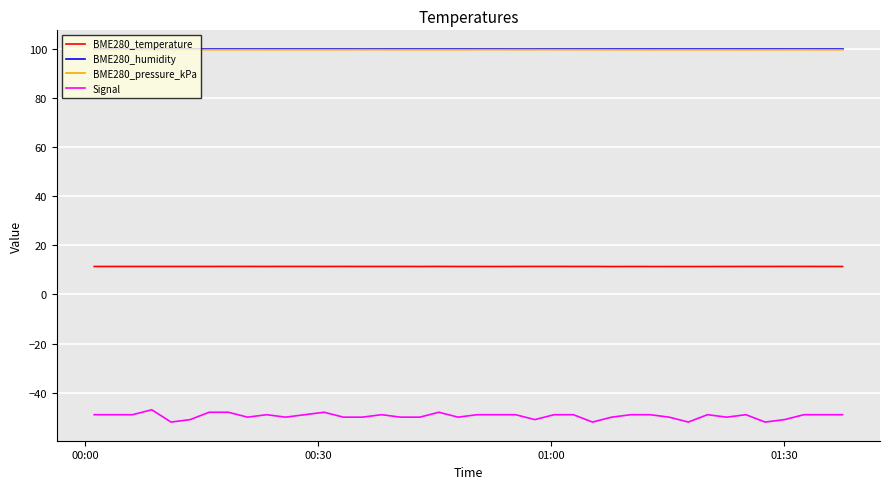

Reading right to left, extract all data points from this chart.

BME280_temperature: 11.4	11.4	11.4	11.4	11.4	11.4	11.4	11.4	11.4	11.4	11.4	11.4	11.4	11.4	11.4	11.4	11.4	11.4	11.4	11.4	11.4	11.4	11.4	11.4	11.4	11.4	11.4	11.4	11.4	11.4	11.4	11.4	11.4	11.4	11.4	11.4	11.4	11.4	11.4	11.4
BME280_humidity: 100.0	100.0	100.0	100.0	100.0	100.0	100.0	100.0	100.0	100.0	100.0	100.0	100.0	100.0	100.0	100.0	100.0	100.0	100.0	100.0	100.0	100.0	100.0	100.0	100.0	100.0	100.0	100.0	100.0	100.0	100.0	100.0	100.0	100.0	100.0	100.0	100.0	100.0	100.0	100.0
BME280_pressure_kPa: 99.7	99.7	99.7	99.7	99.7	99.7	99.7	99.7	99.7	99.7	99.7	99.7	99.7	99.7	99.7	99.7	99.7	99.7	99.7	99.7	99.7	99.7	99.7	99.7	99.7	99.7	99.7	99.7	99.7	99.7	99.7	99.7	99.7	99.7	99.7	99.7	99.7	99.7	99.7	99.7
Signal: -49.0	-49.0	-49.0	-51.0	-52.0	-49.0	-50.0	-49.0	-52.0	-50.0	-49.0	-49.0	-50.0	-52.0	-49.0	-49.0	-51.0	-49.0	-49.0	-49.0	-50.0	-48.0	-50.0	-50.0	-49.0	-50.0	-50.0	-48.0	-49.0	-50.0	-49.0	-50.0	-48.0	-48.0	-51.0	-52.0	-47.0	-49.0	-49.0	-49.0